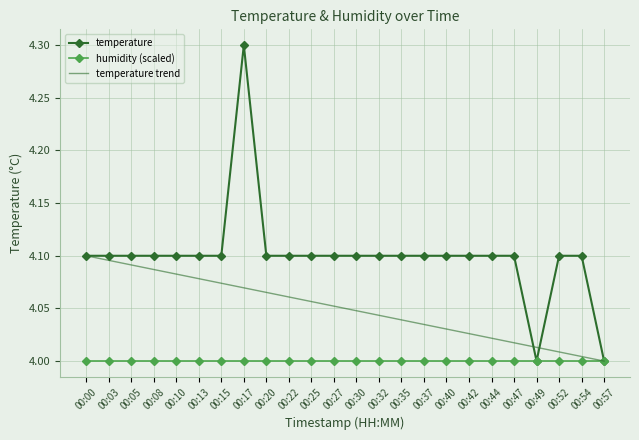

Is the value of humidity (scaled) at 00:27 greater than the value of temperature at 00:35?

No